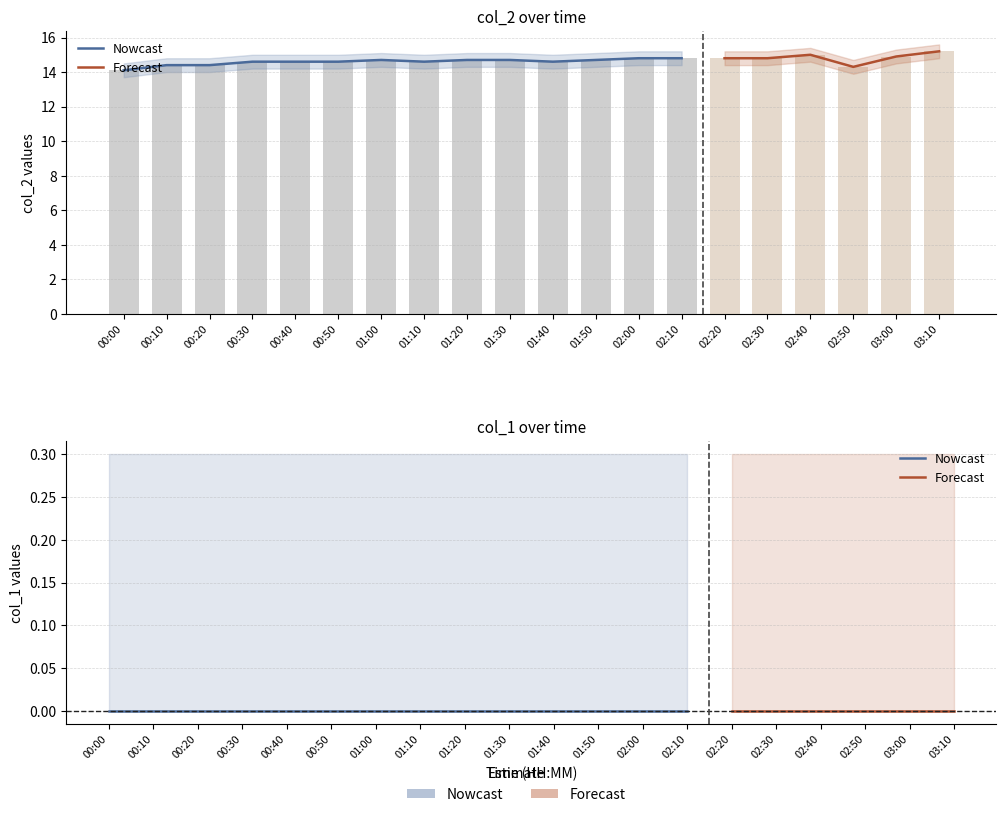

At which category does the chart reach its minimum across all series?

00:00